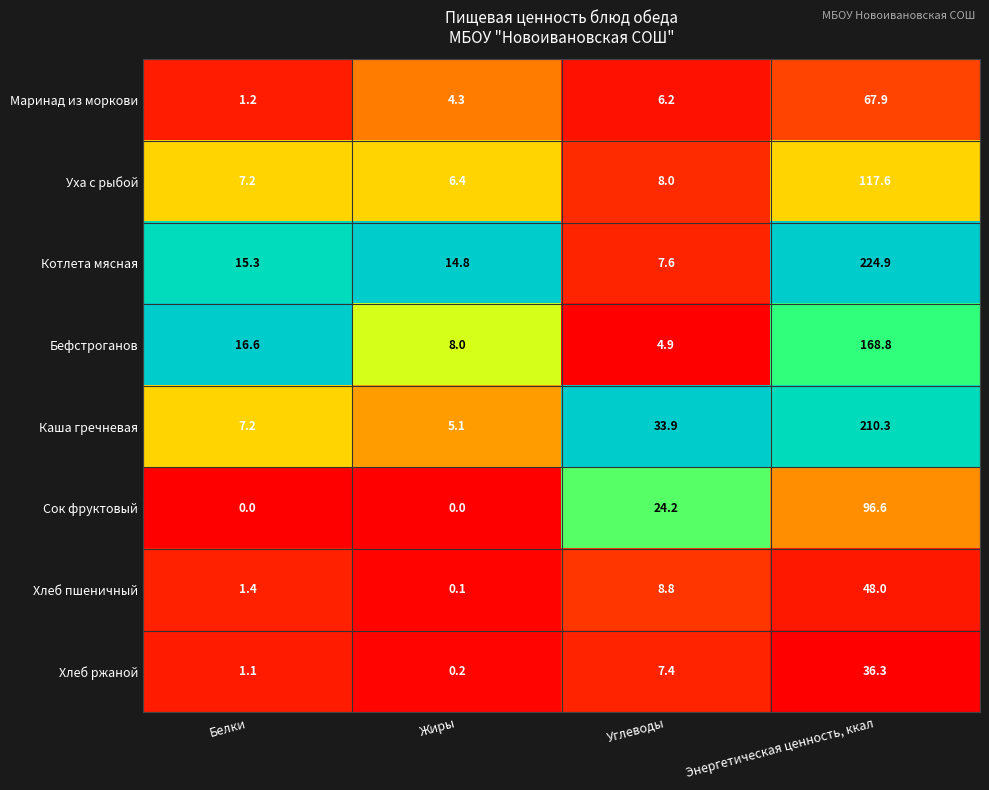

What is the sum of the Хлеб пшеничный values at Белки and Жиры?

1.5